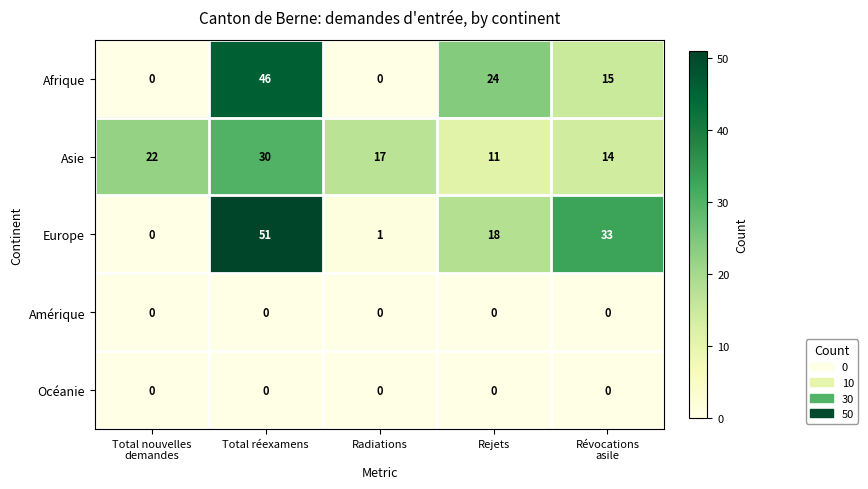

Between Total réexamens and Radiations, which series saw the biggest shift?

Europe